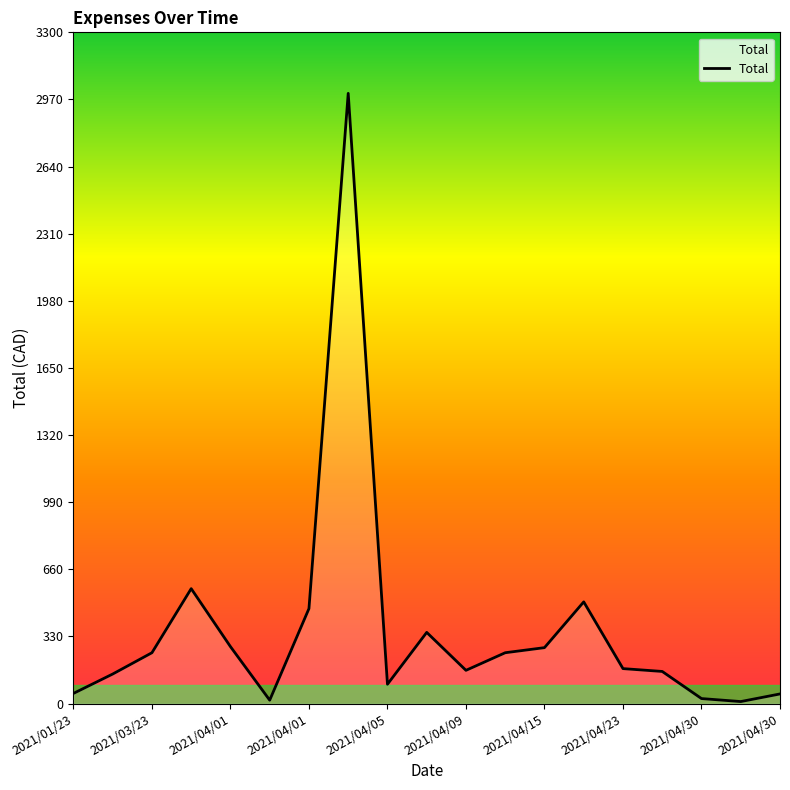

Is this an area chart (filled region under the line)?

Yes